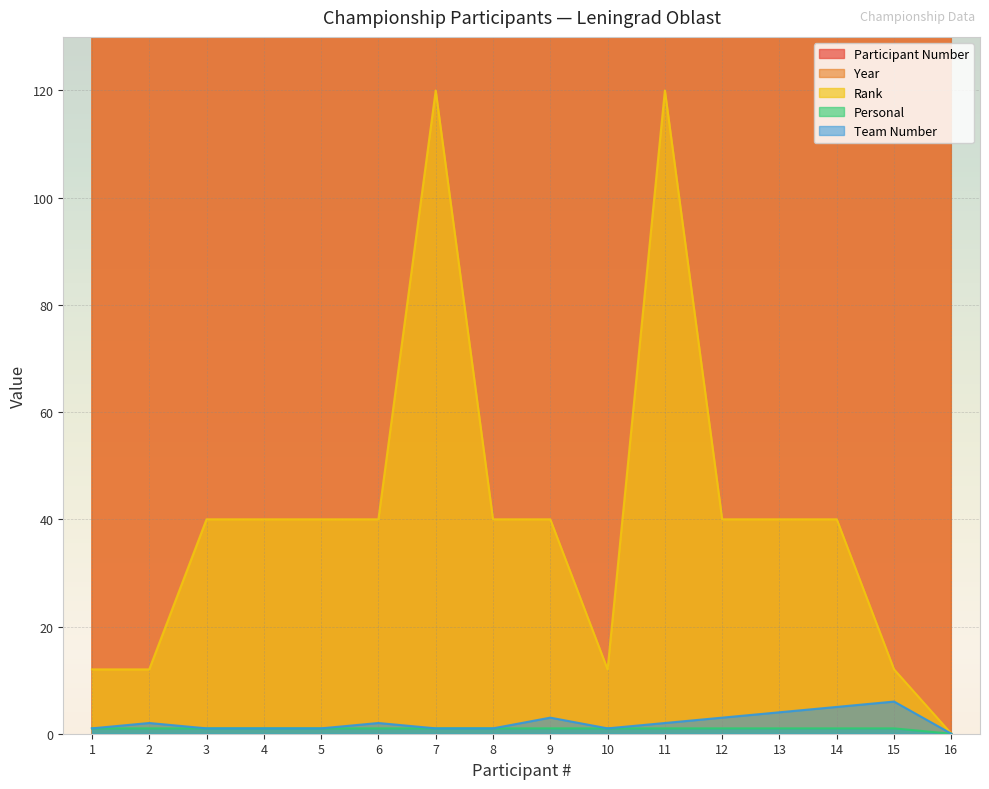

How many Personal values are between 1 and 2?

15